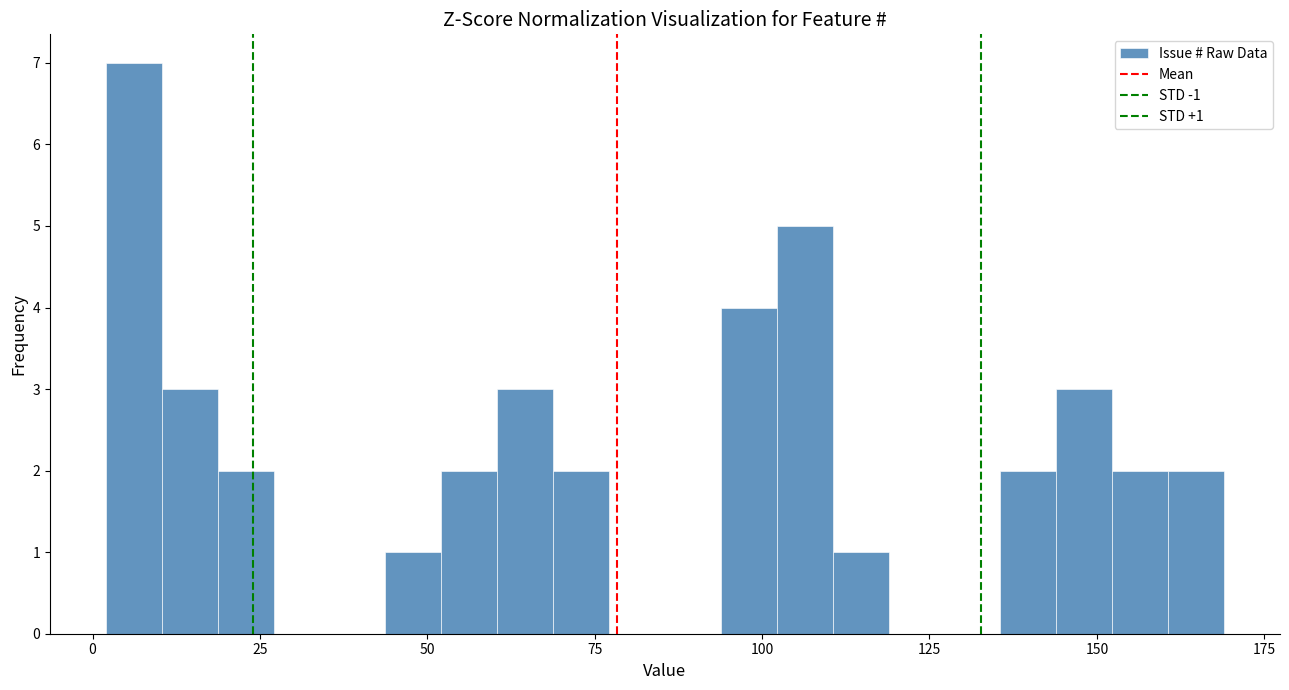

Around what value on the x-axis is the tallest bar? Give the approximate position of its centre, as read against the axis.

5